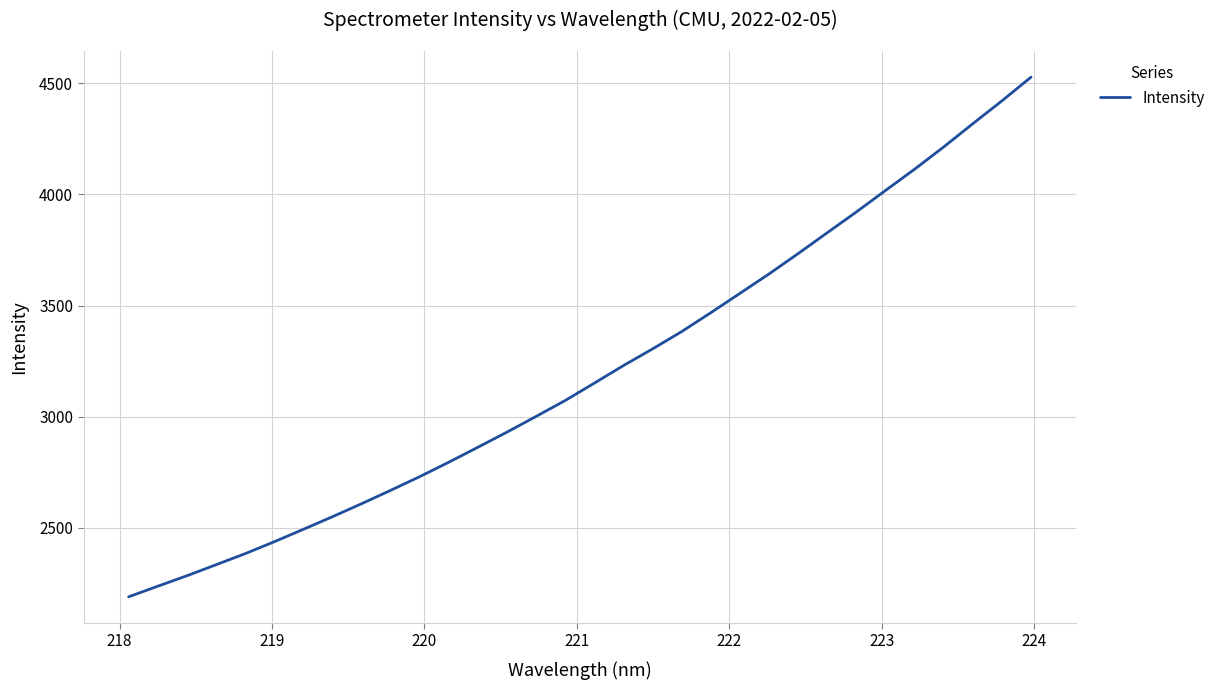

What is the greatest value displayed?

4527.4